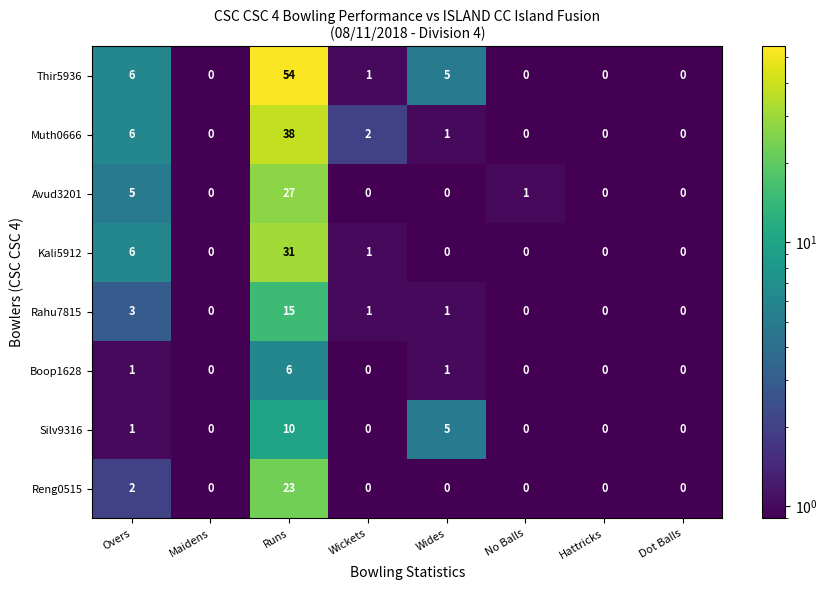

What is the smallest value displayed?

0